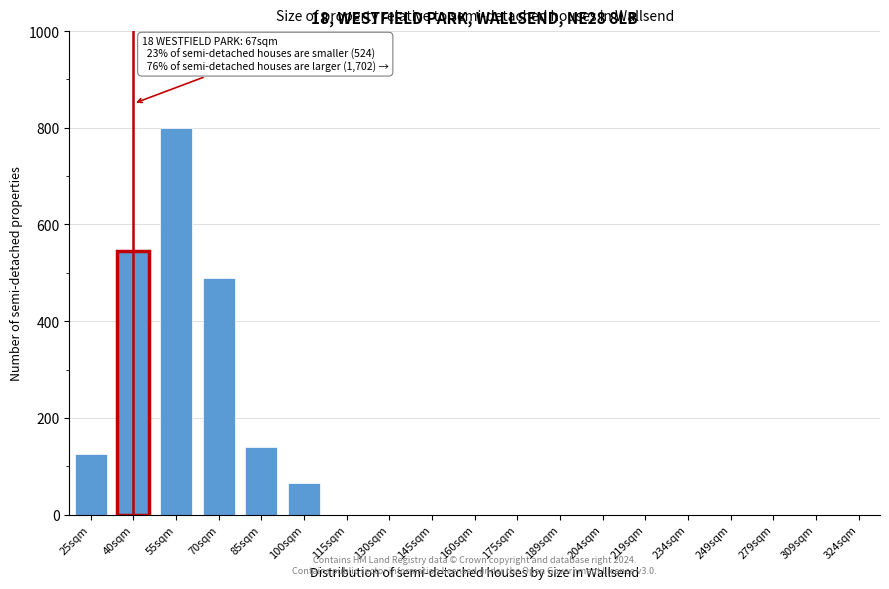

Reading left to right, extract all data points from this chart.

25sqm=125	40sqm=545	55sqm=800	70sqm=490	85sqm=140	100sqm=65	115sqm=0	130sqm=0	145sqm=0	160sqm=0	175sqm=0	189sqm=0	204sqm=0	219sqm=0	234sqm=0	249sqm=0	279sqm=0	309sqm=0	324sqm=0